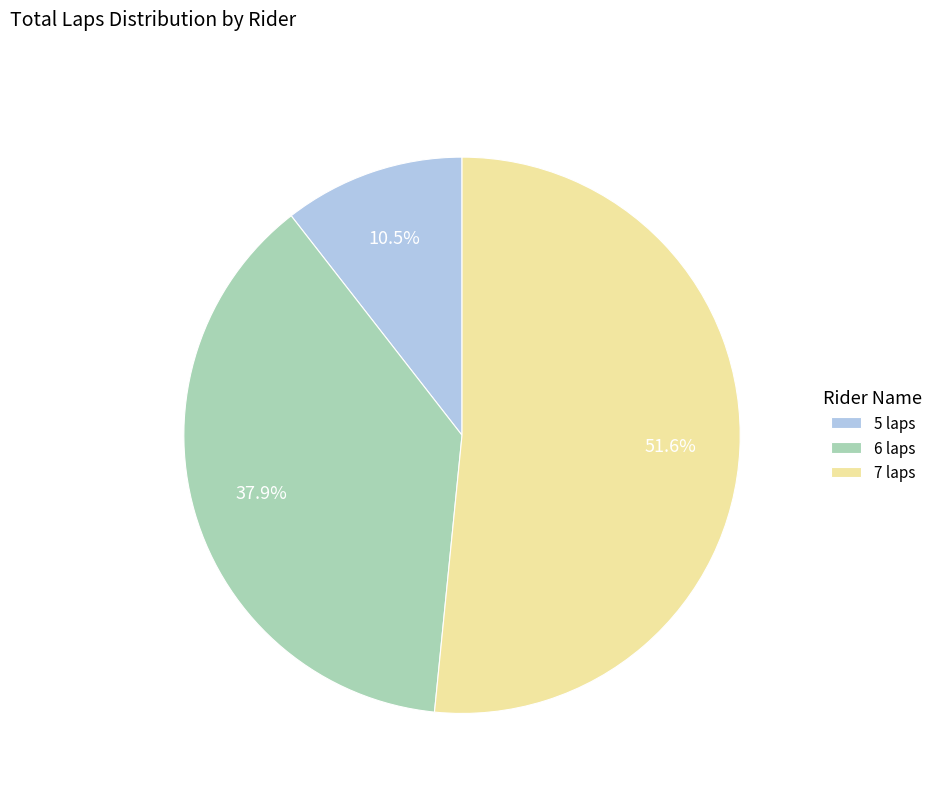

Does any single category account for the majority?

Yes